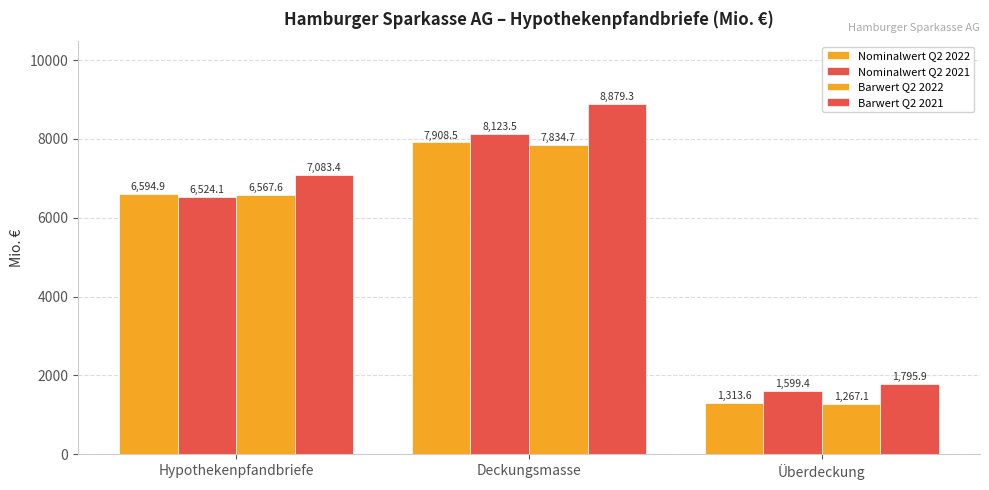

True or false: Nominalwert Q2 2021 has a value of 14106.0 at Deckungsmasse.

False